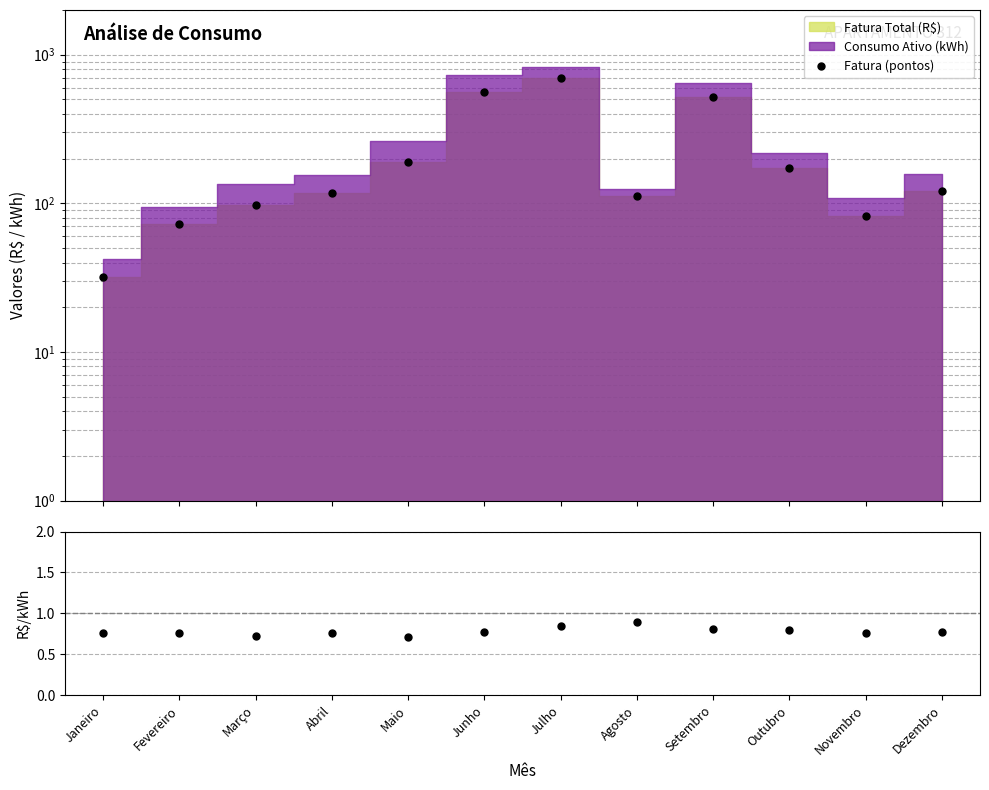

At which category does the data reach its first local peak?

Julho